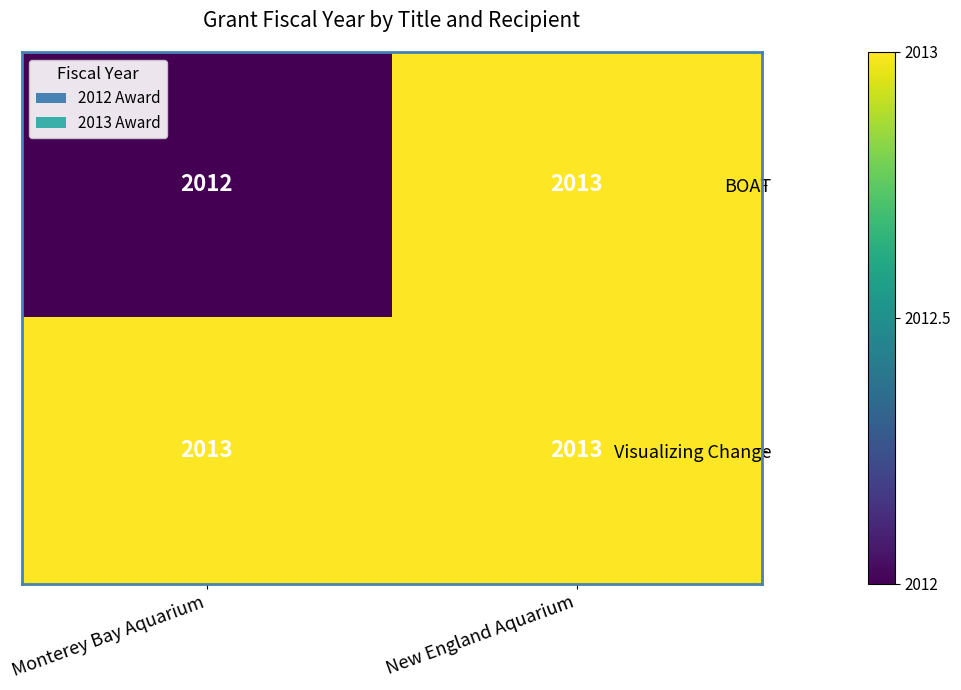

What is the smallest value displayed?

2012